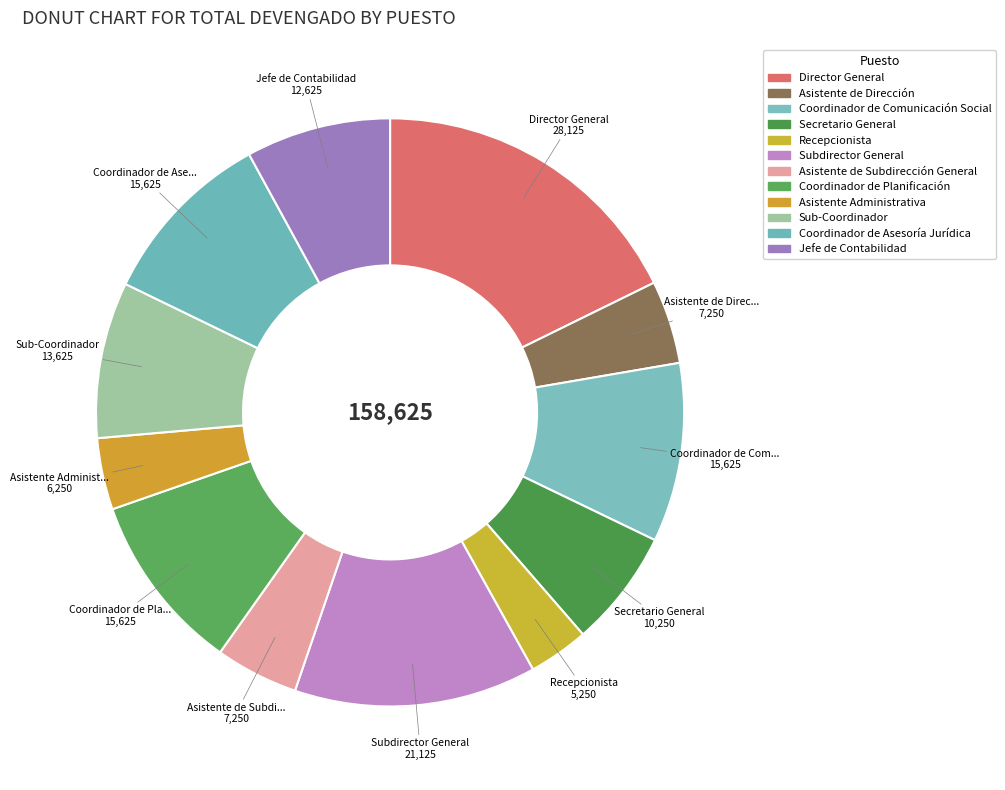

What percentage is the Coordinador de Planificación slice, to the nearest percent?

10%